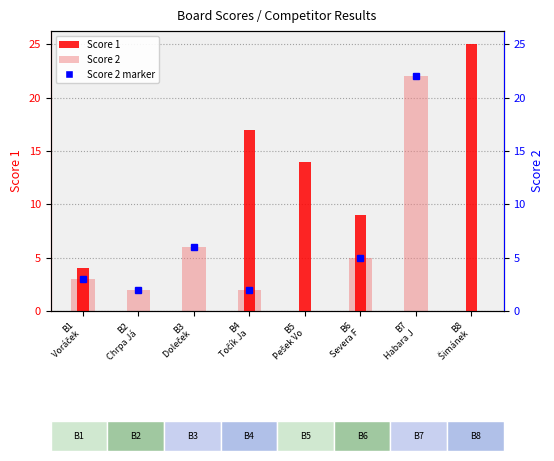

How many positive values does the Score 2 series have?

6